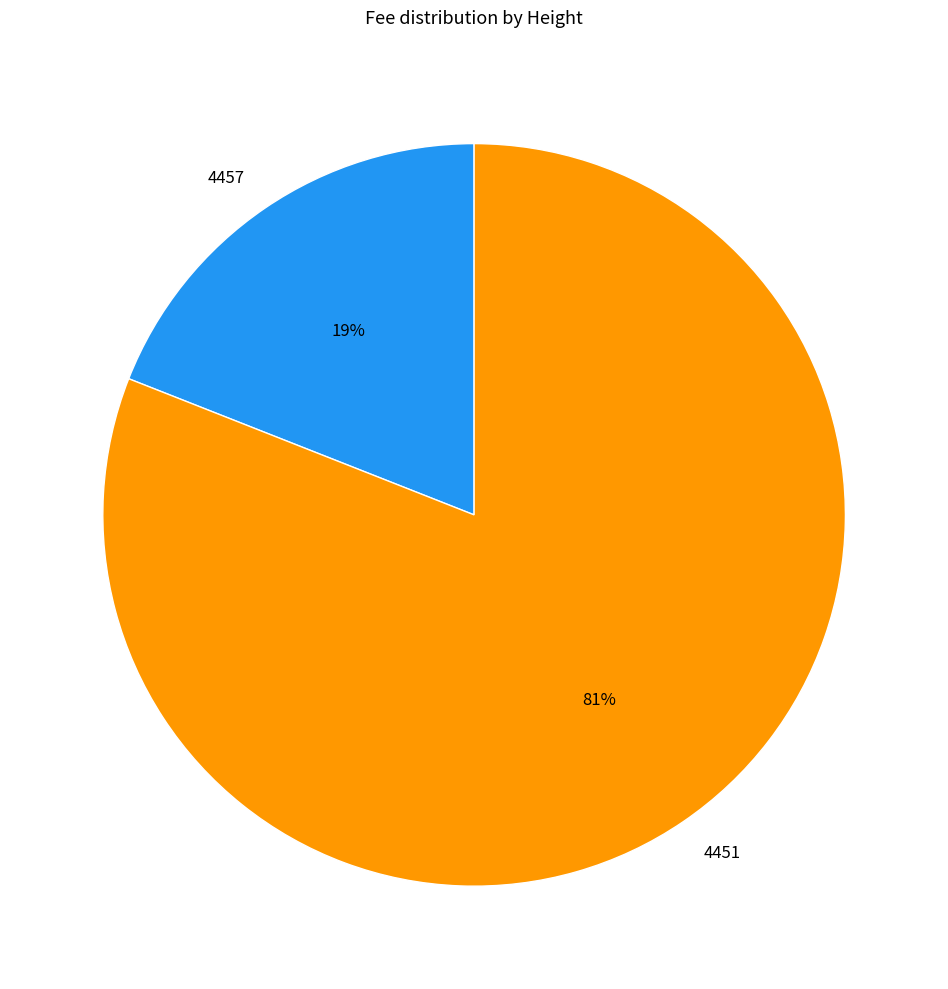

To the nearest percent, what is the difference between the 4451 and 4457 slice percentages?

62%